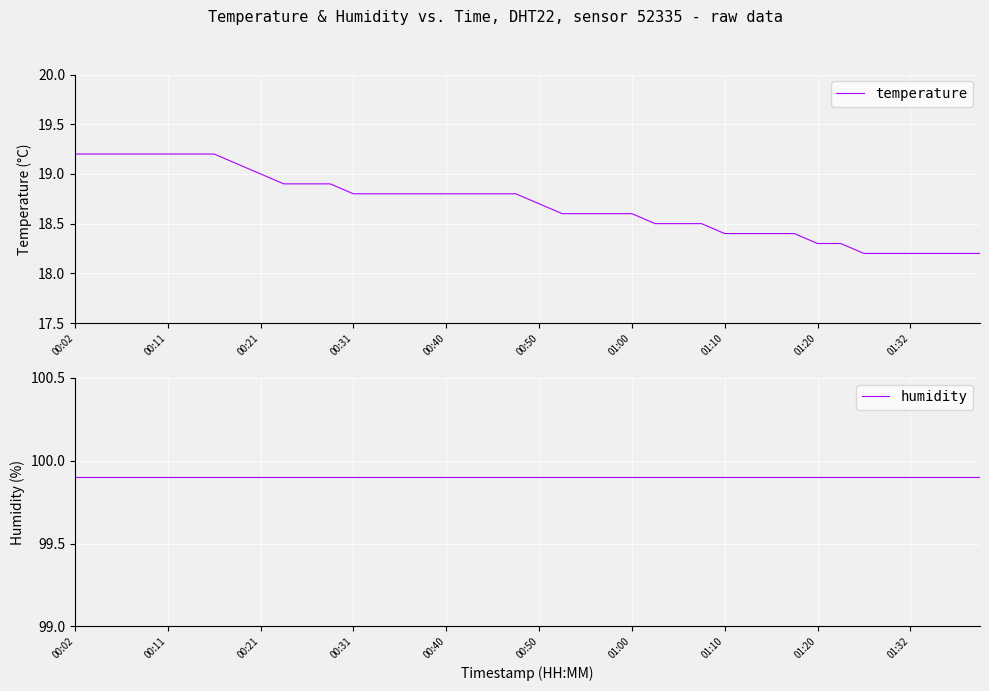

What is the lowest value of the temperature series?

18.2